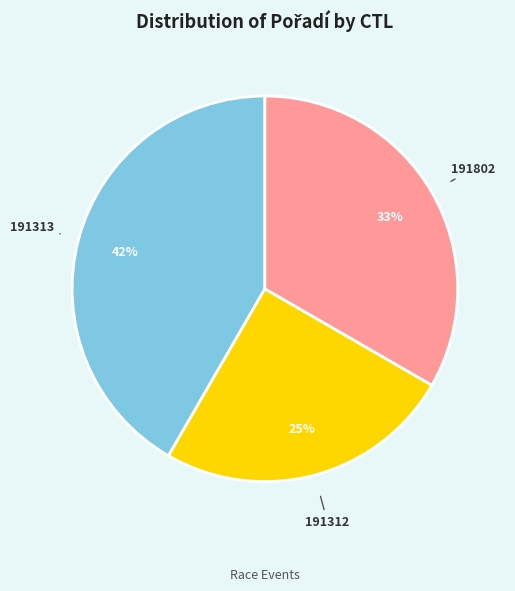

What percentage is the 191312 slice, to the nearest percent?

25%